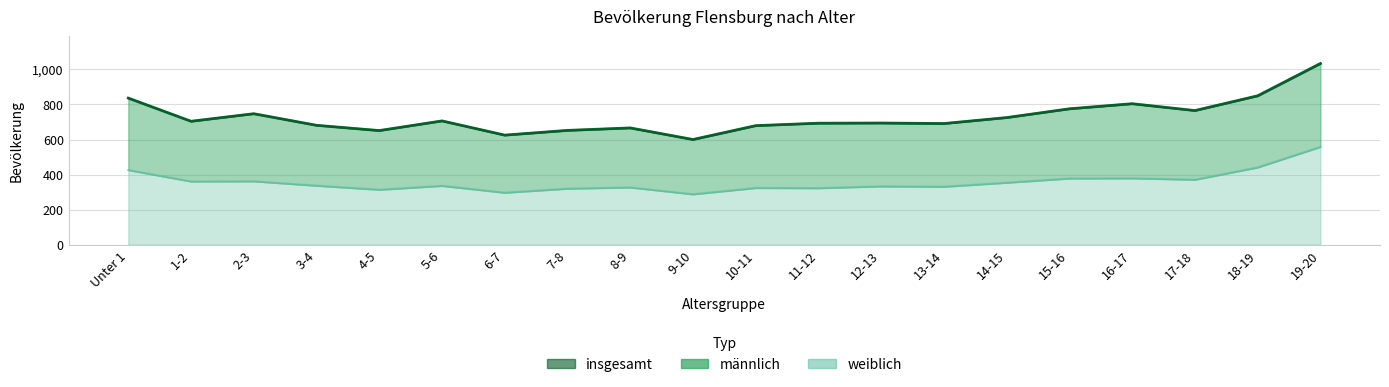

True or false: insgesamt and weiblich cross at least once.

False